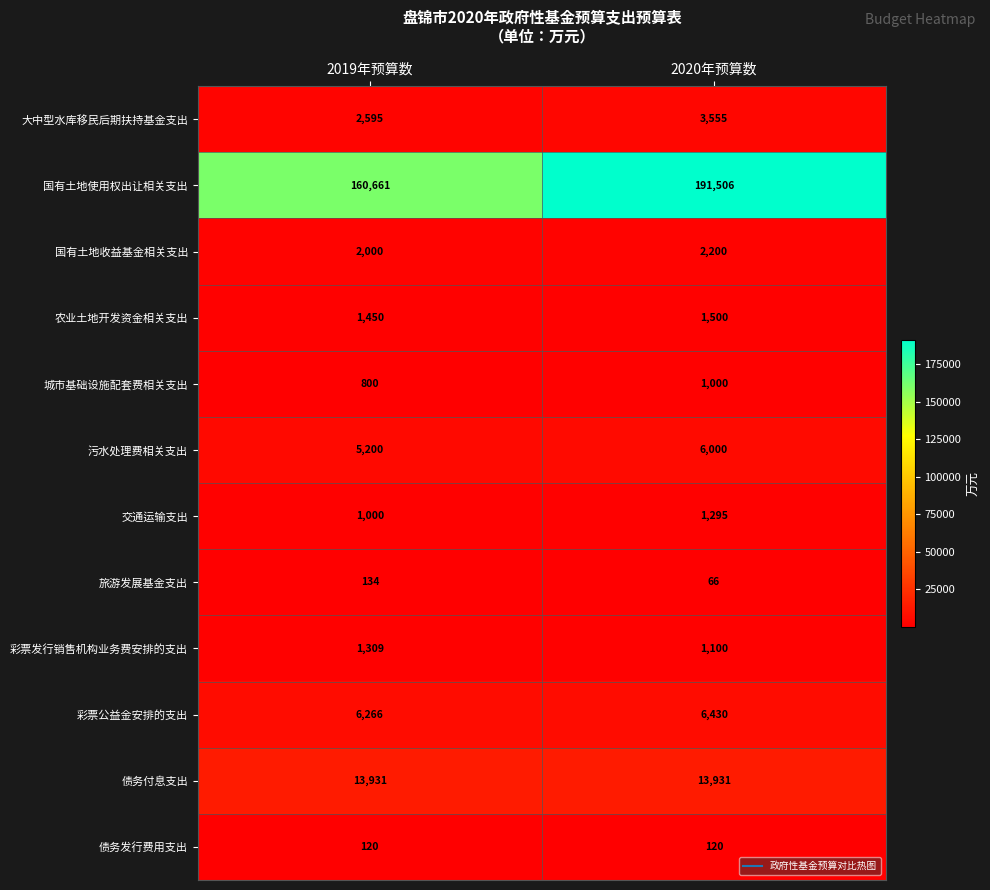

At 2020年预算数, list the series in order from smallest to largest.

旅游发展基金支出, 债务发行费用支出, 城市基础设施配套费相关支出, 彩票发行销售机构业务费安排的支出, 交通运输支出, 农业土地开发资金相关支出, 国有土地收益基金相关支出, 大中型水库移民后期扶持基金支出, 污水处理费相关支出, 彩票公益金安排的支出, 债务付息支出, 国有土地使用权出让相关支出